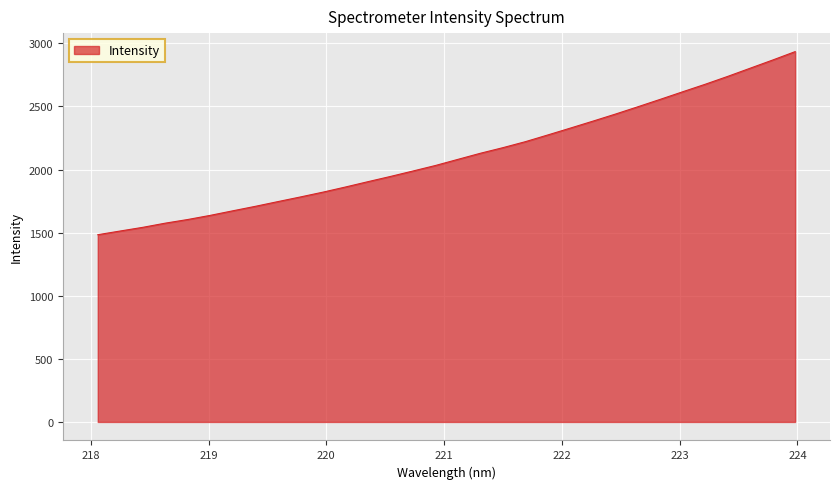

How many lines are shown in the chart?

1